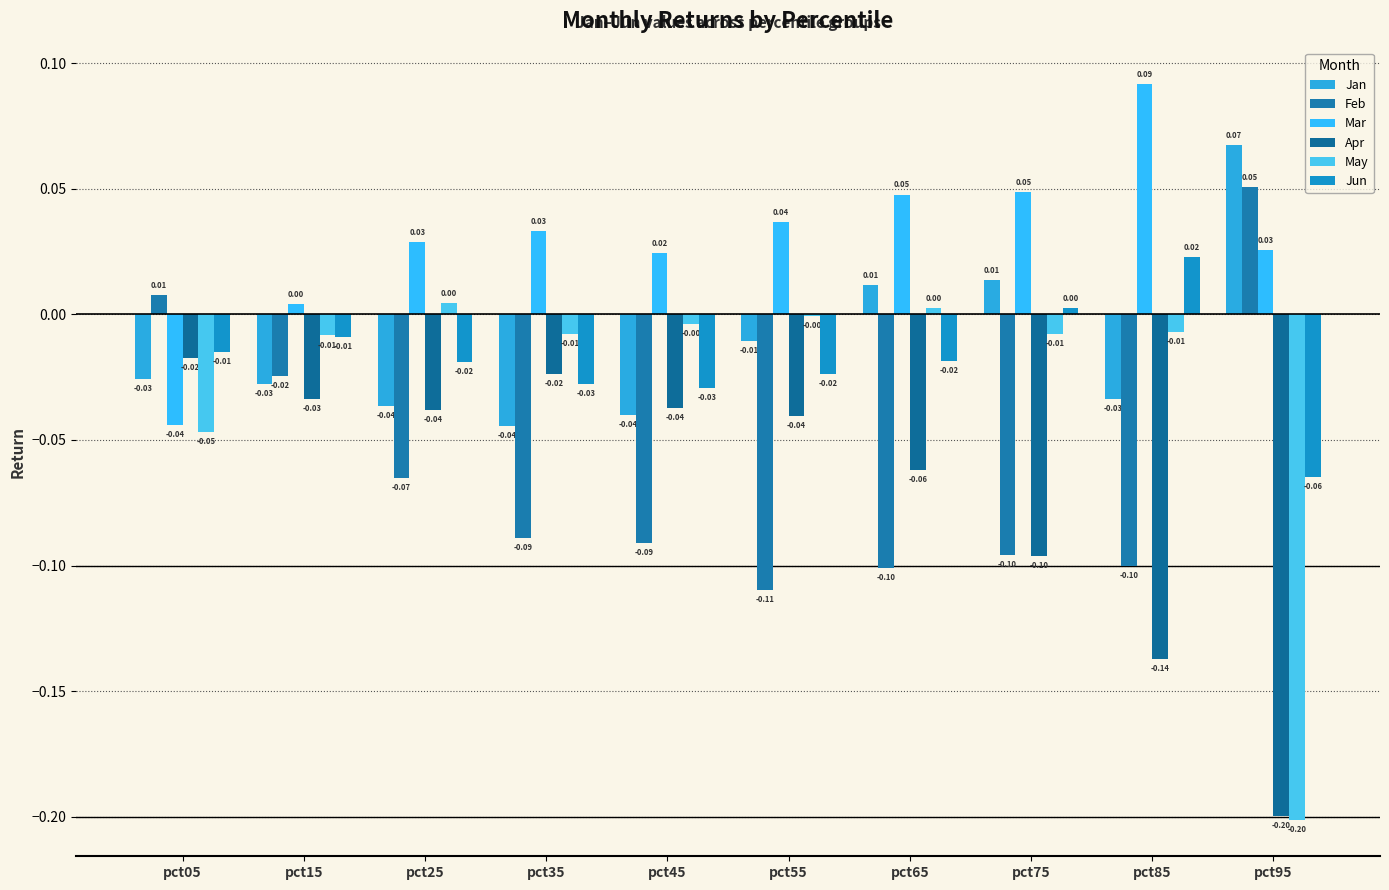

The value of May at pct45 is -0.0. True or false?

False